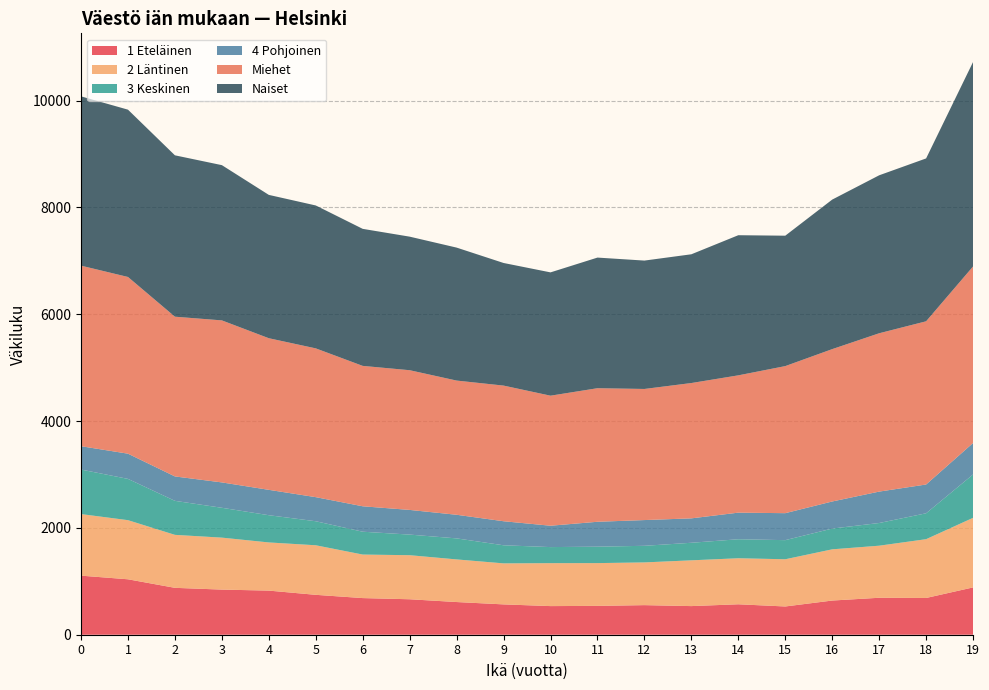

Reading left to right, transcribe all the data shown in this chart.

1 Eteläinen: 1106	1038	878	845	826	747	686	664	612	568	536	540	554	536	570	529	640	692	688	886
2 Läntinen: 1153	1107	992	973	902	928	815	825	798	768	804	801	800	857	862	884	959	975	1101	1303
3 Keskinen: 834	773	637	559	510	450	428	386	394	339	301	308	311	329	356	358	389	425	485	812
4 Pohjoinen: 437	472	457	475	475	451	476	462	442	450	400	466	482	457	498	505	507	588	539	589
Miehet: 3381	3309	2991	3034	2839	2786	2629	2616	2513	2540	2435	2501	2455	2534	2571	2754	2853	2965	3056	3306
Naiset: 3170	3133	3022	2907	2684	2676	2566	2501	2490	2296	2309	2446	2404	2411	2624	2442	2800	2958	3050	3829